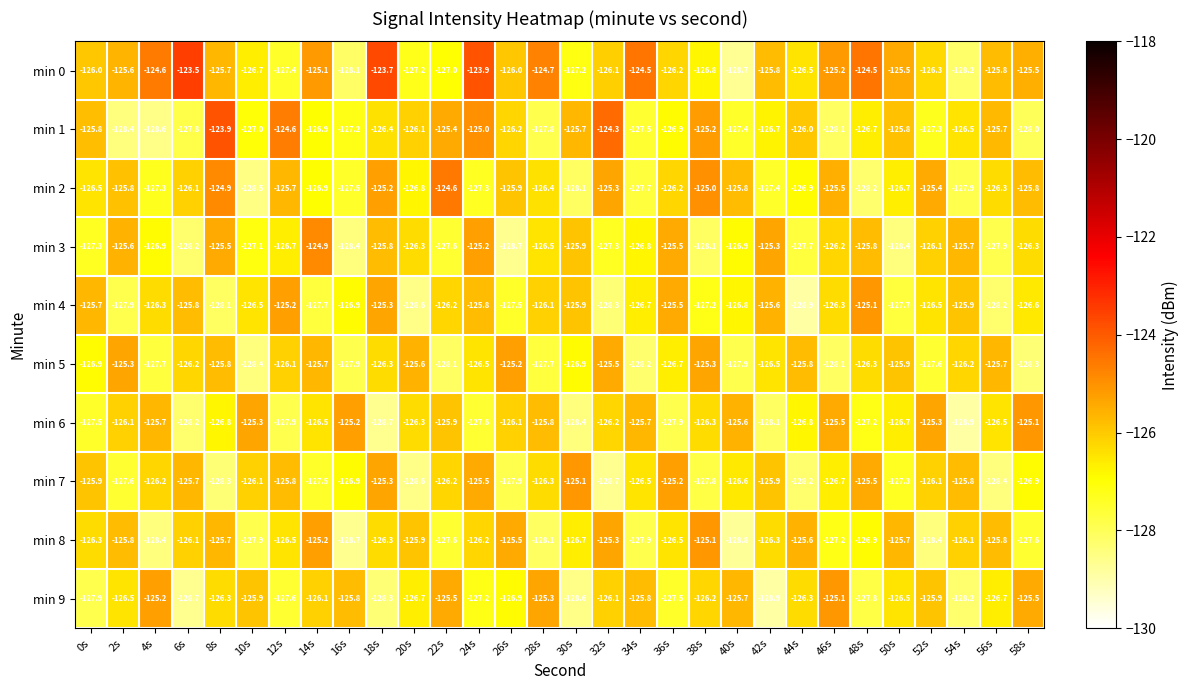

At 40s, list the series in order from largest to smallest.

min 6, min 9, min 2, min 7, min 4, min 3, min 1, min 5, min 0, min 8